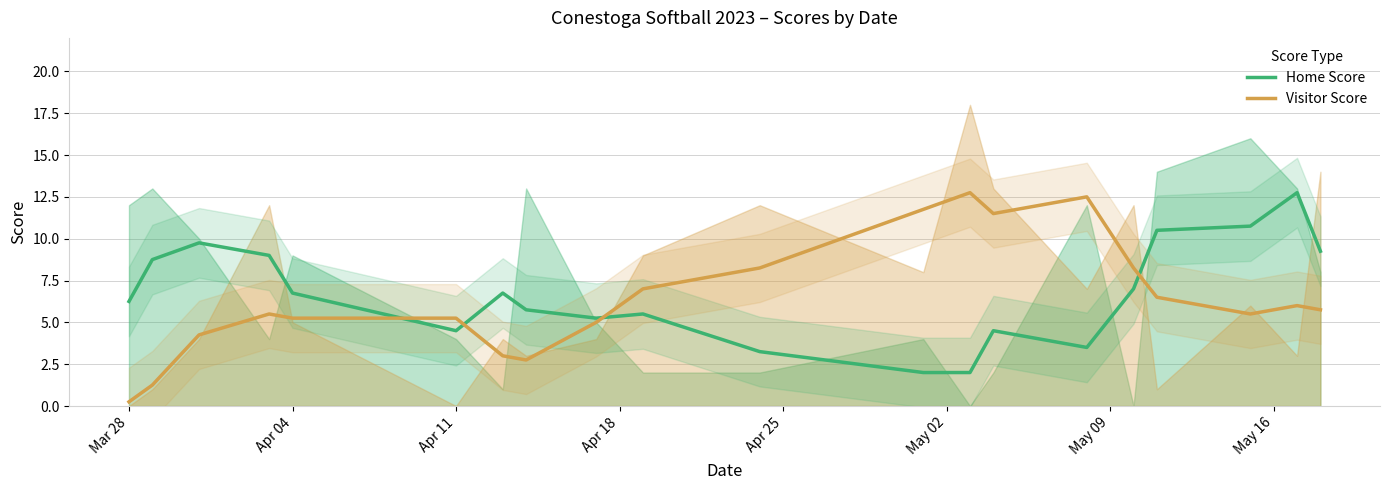

What is the maximum value for Visitor Score?

12.8